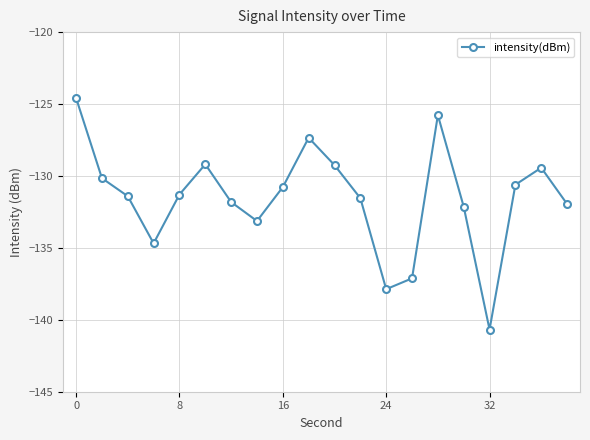

What is the sum of all values?

-2630.7